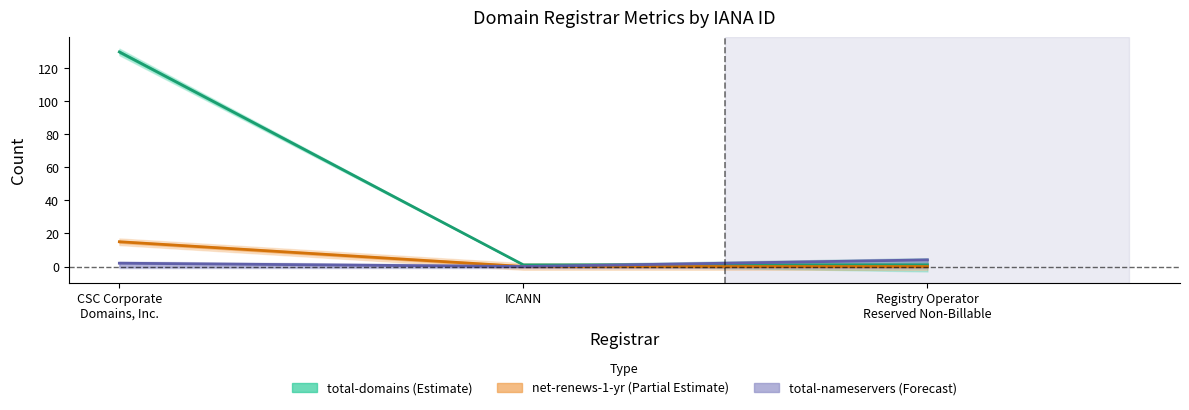

What is the sum of all total-nameservers values?

6